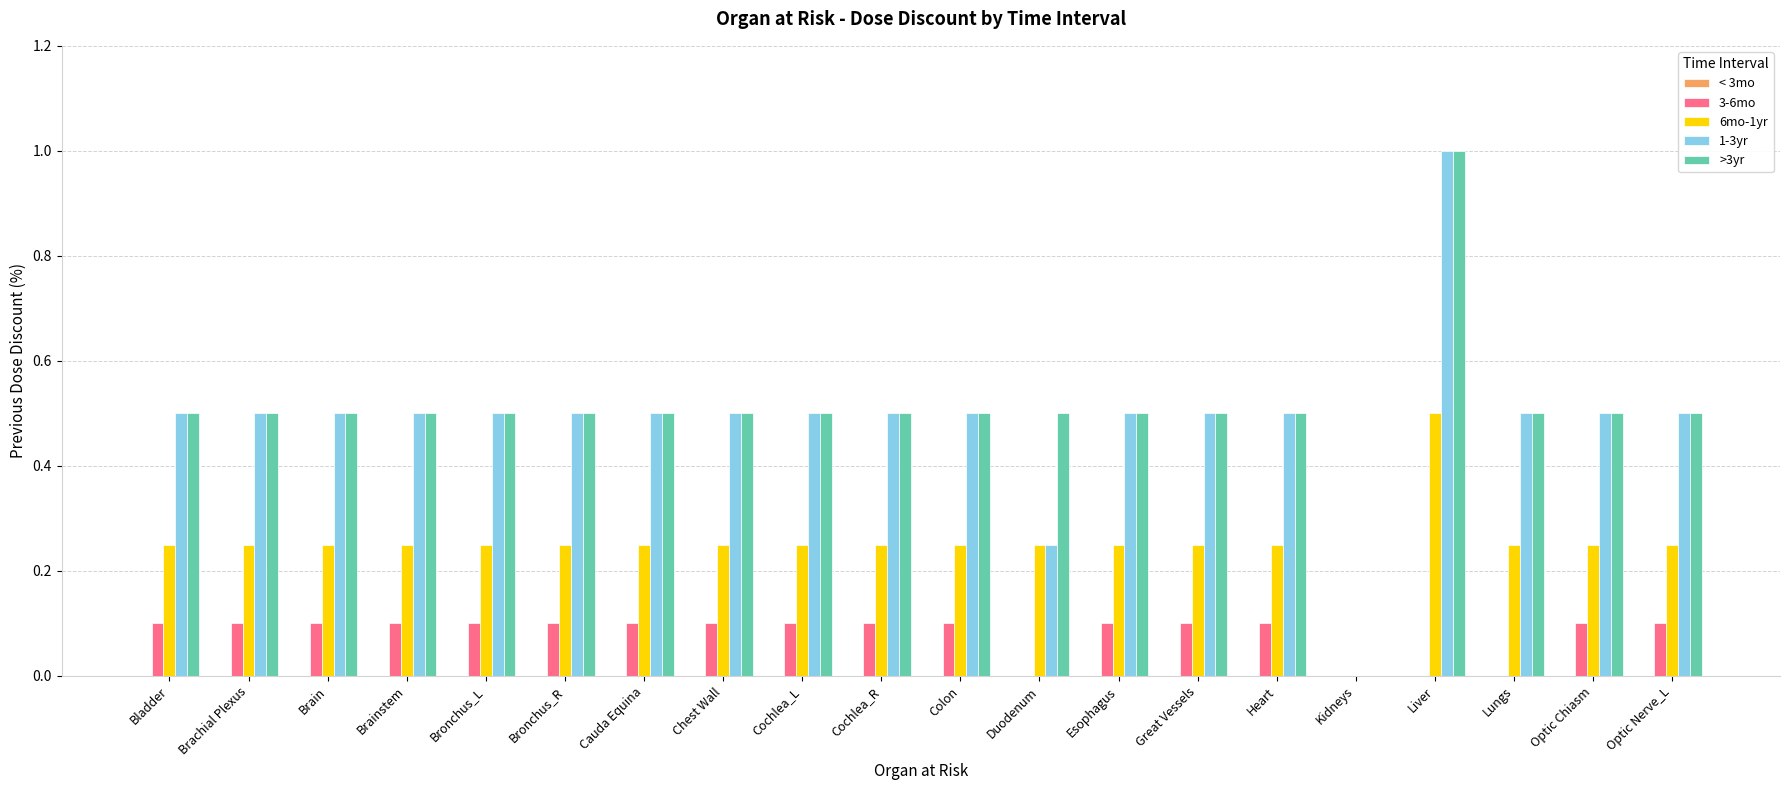

Between Great Vessels and Lungs, which series saw the biggest shift?

3-6mo